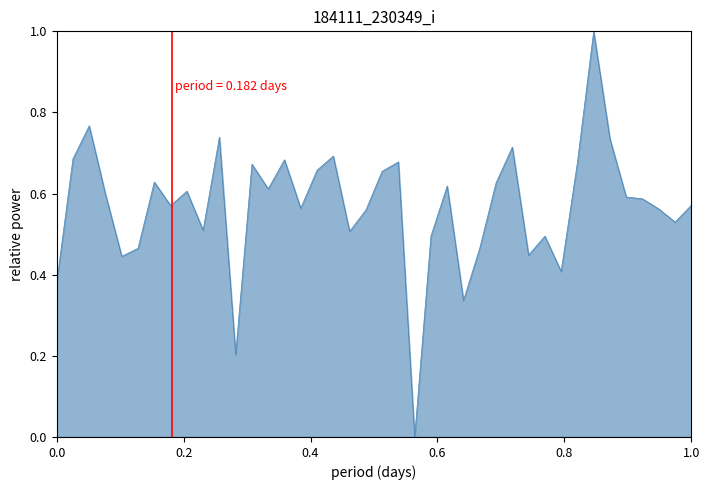

What is the difference between the maximum and minimum values?

1.0